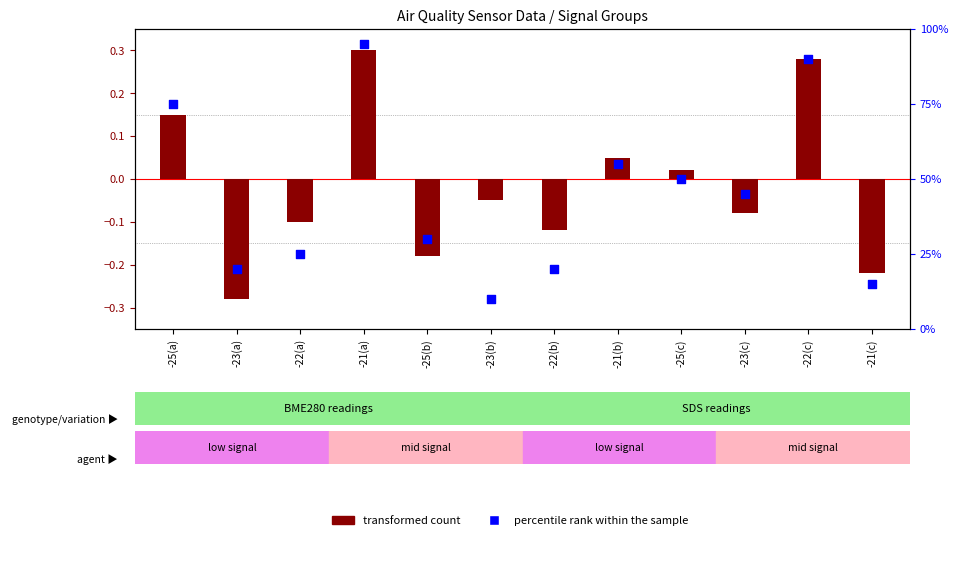

What are all the series names shown in the legend?

transformed count, percentile rank within the sample